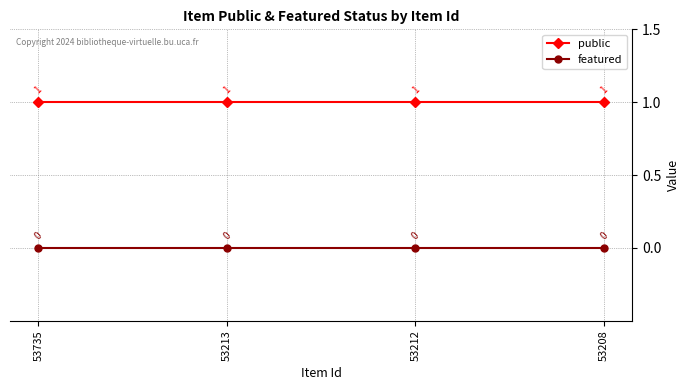

What is the total value across all series at 53735?

1